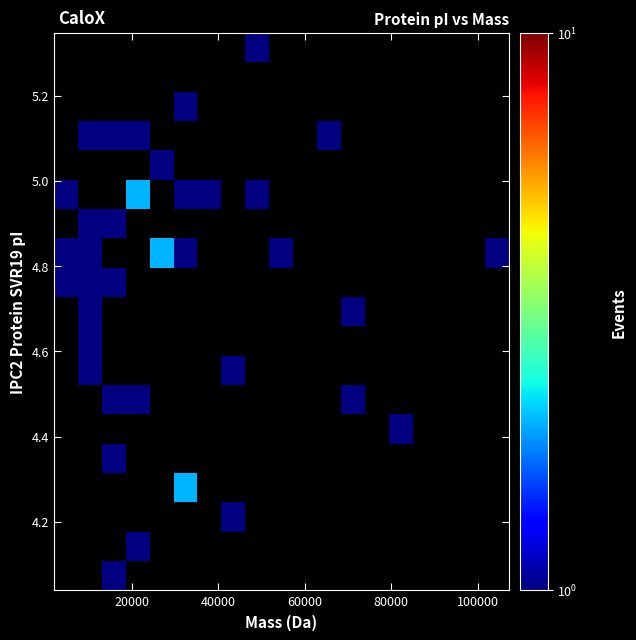

What is the range of X values (max minus min)?

95259.0